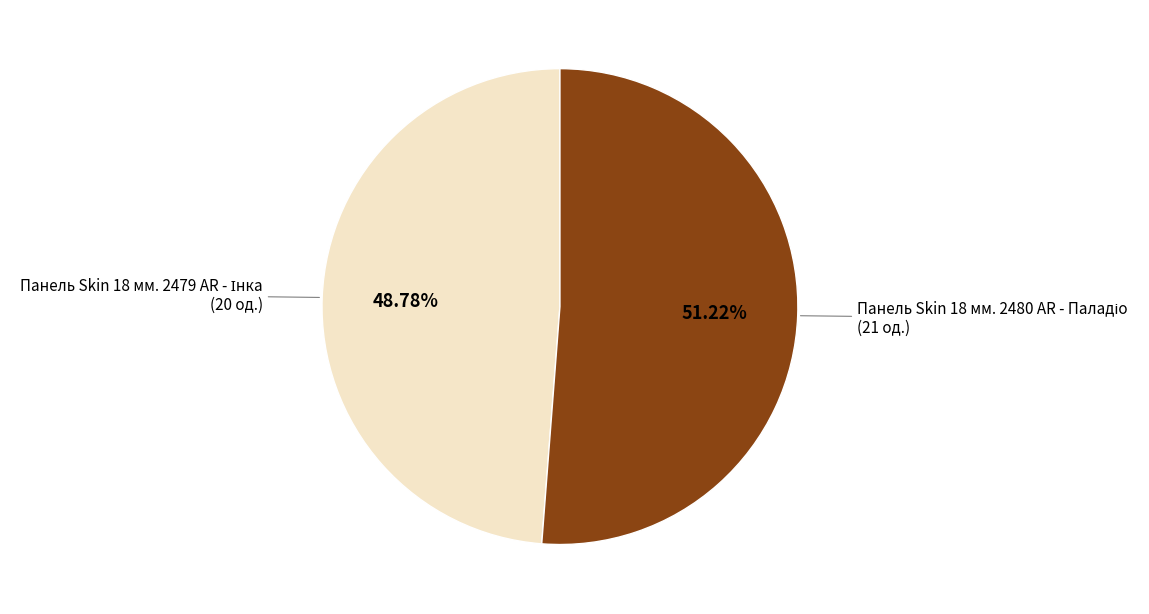

Is there any slice that represents more than half of the pie?

Yes